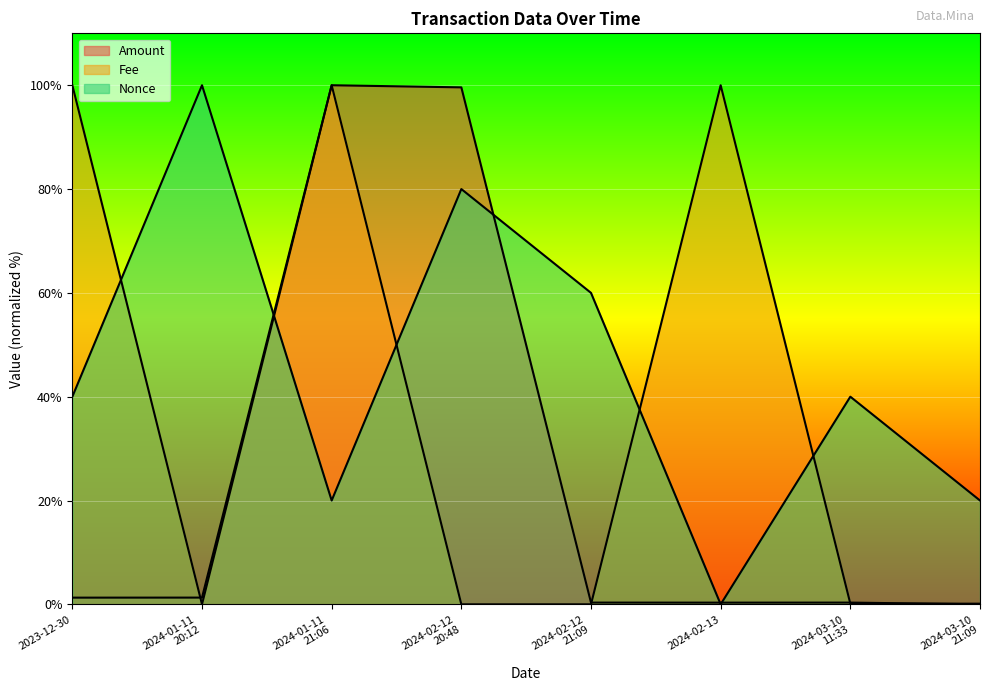

Which category has the highest value across all series?

2024-01-11
21:06